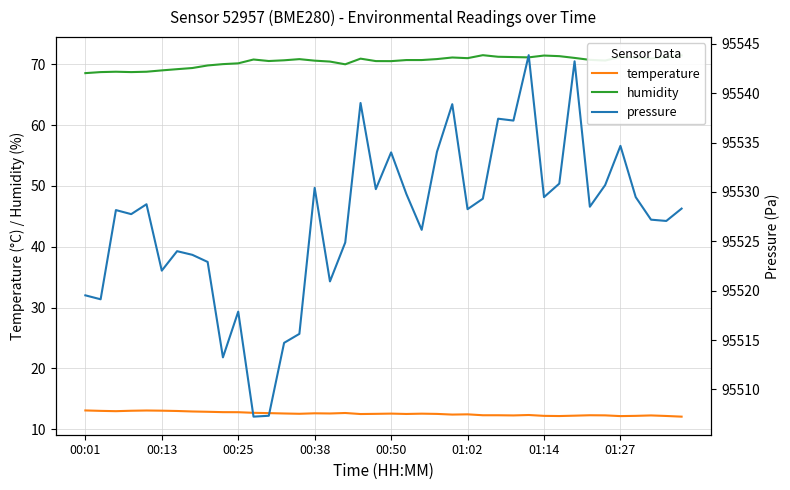

Reading left to right, what are all the values shown in this chart?

temperature: 13.1	13.0	13.0	13.0	13.1	13.1	13.0	12.9	12.9	12.8	12.8	12.7	12.7	12.6	12.5	12.6	12.6	12.7	12.5	12.5	12.6	12.5	12.6	12.5	12.4	12.4	12.3	12.3	12.3	12.3	12.2	12.2	12.2	12.3	12.3	12.2	12.2	12.3	12.2	12.1
humidity: 68.5	68.7	68.8	68.7	68.8	69.0	69.2	69.4	69.8	70.0	70.1	70.8	70.5	70.6	70.8	70.6	70.4	70.0	70.9	70.5	70.5	70.7	70.7	70.8	71.1	71.0	71.5	71.2	71.2	71.1	71.4	71.3	71.0	70.7	70.6	71.2	71.1	70.9	71.2	71.4
pressure: 95519.5	95519.1	95528.2	95527.8	95528.8	95522.0	95524.0	95523.6	95522.9	95513.2	95517.9	95507.2	95507.3	95514.7	95515.6	95530.4	95520.9	95524.9	95539.0	95530.3	95534.0	95529.8	95526.2	95534.1	95538.9	95528.2	95529.3	95537.4	95537.2	95543.8	95529.5	95530.8	95543.2	95528.5	95530.7	95534.7	95529.5	95527.2	95527.1	95528.3